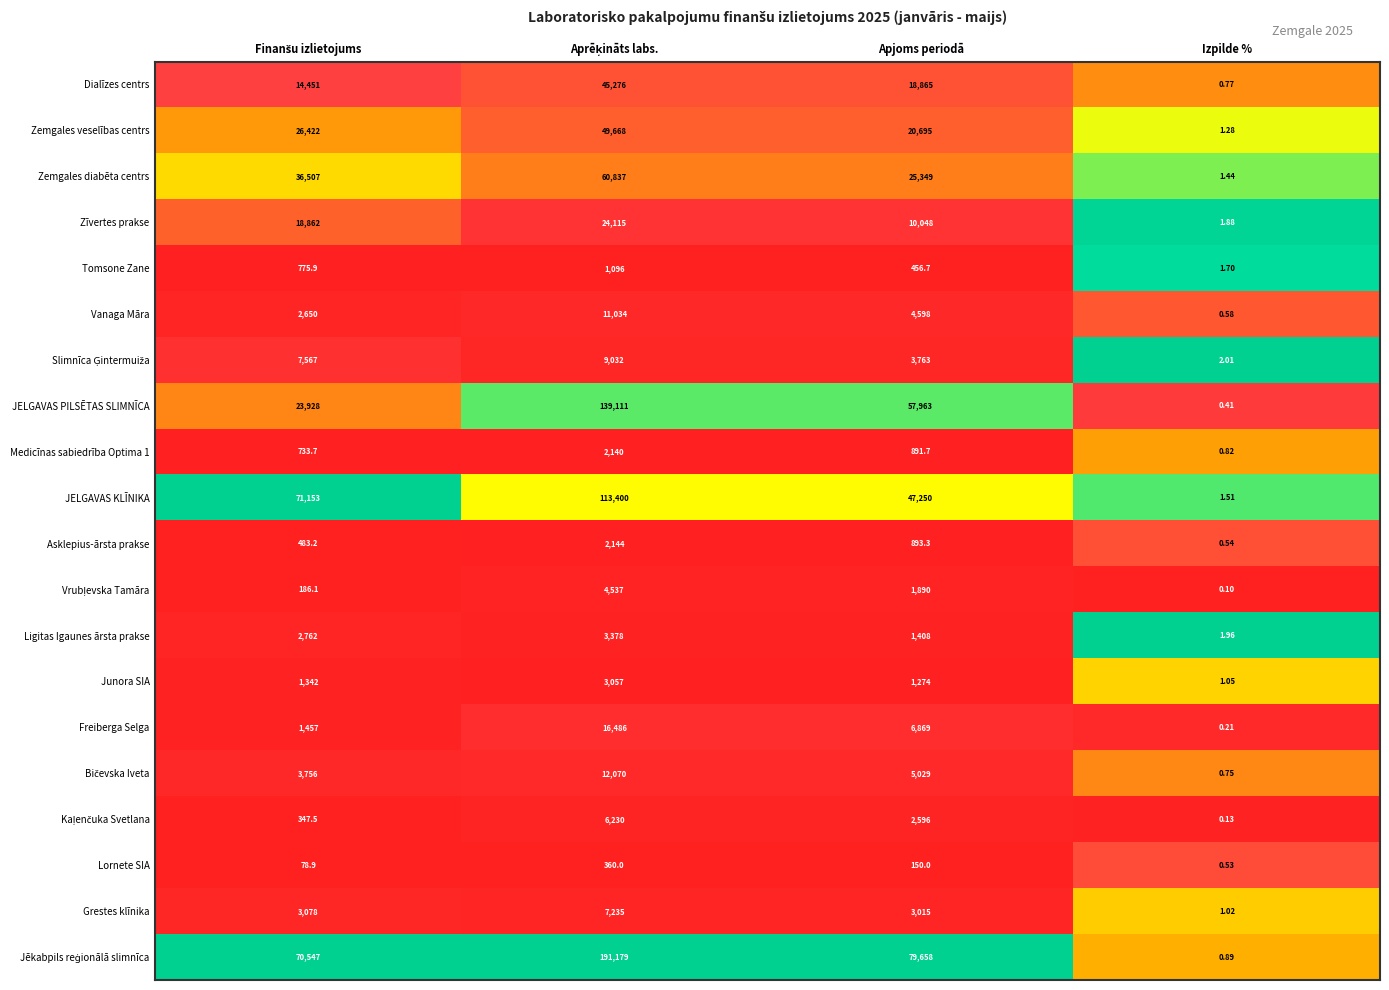

Is the value of Asklepius-ārsta prakse at Izpilde % greater than the value of Zemgales veselības centrs at Izpilde %?

No